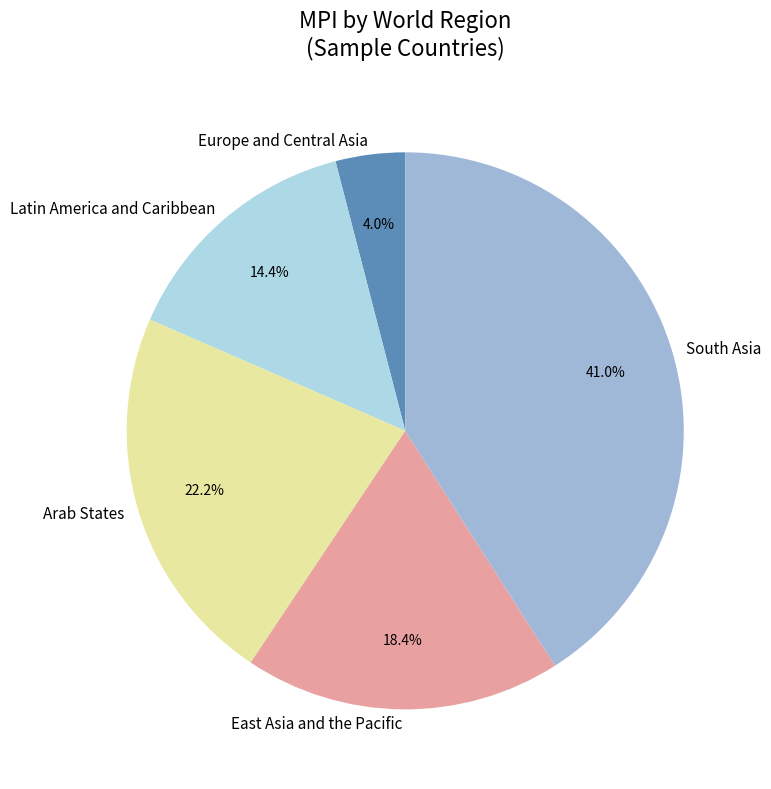

Does South Asia represent more than half of the total?

No